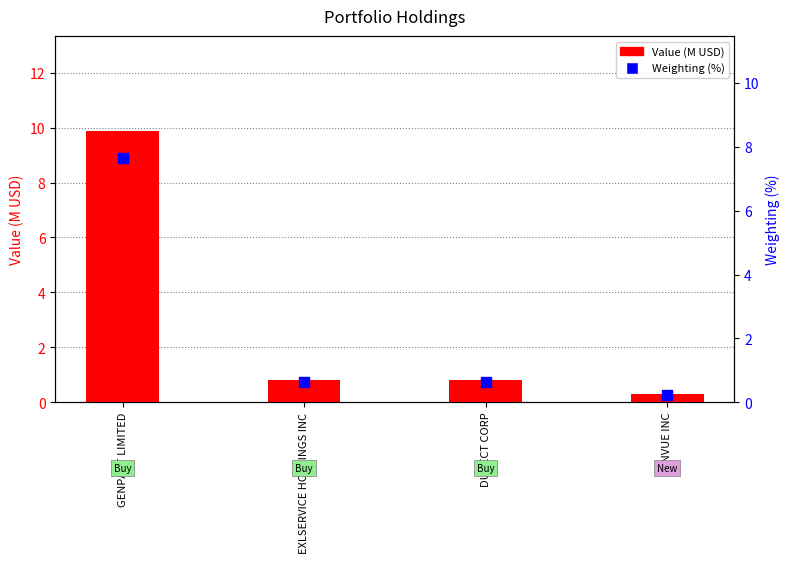

Which series has the widest spread of Y values?

Value (M USD)